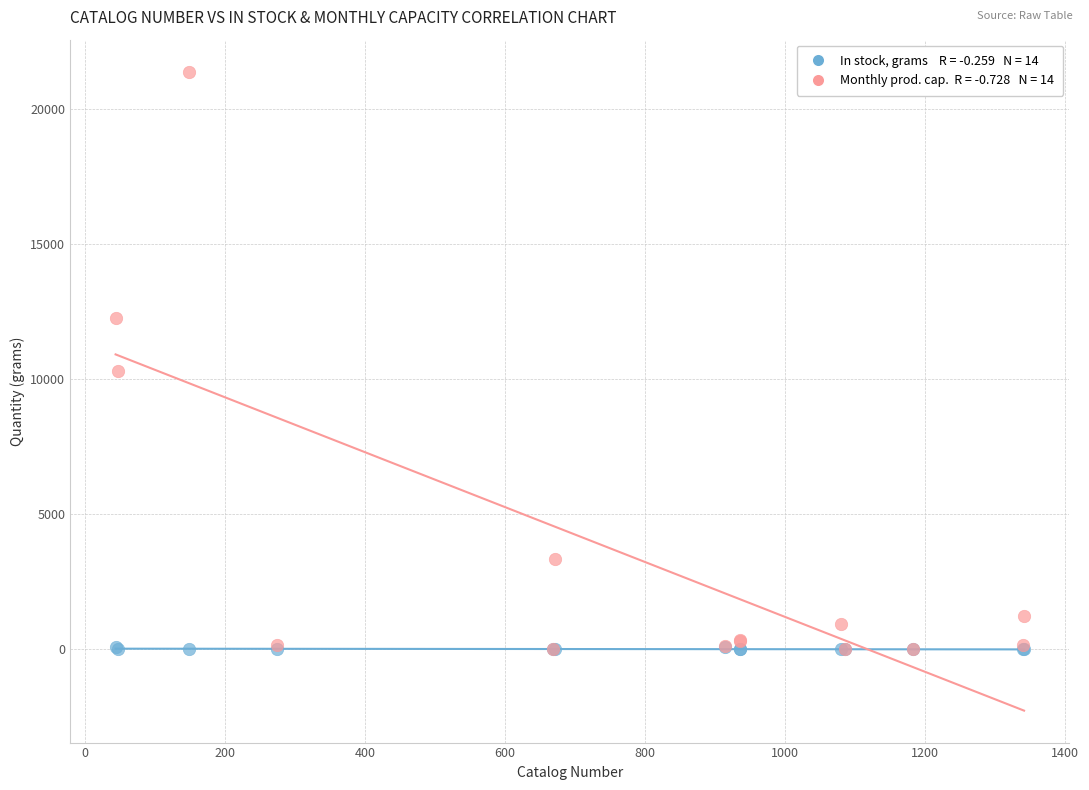

Across all series, what Y value is closest to 10700?

10300